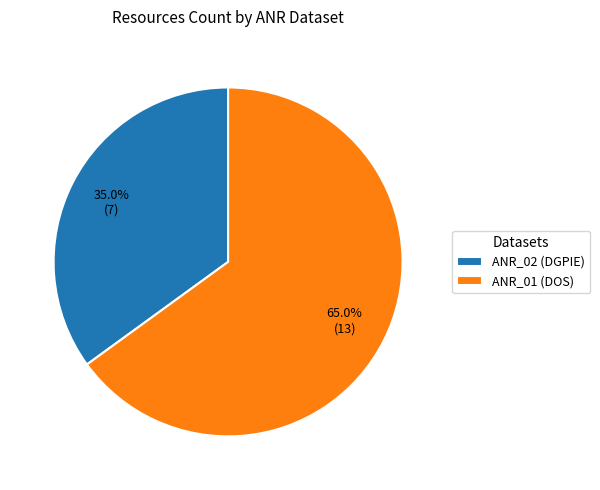

What percentage is the ANR_01 (DOS) slice, to the nearest percent?

65%